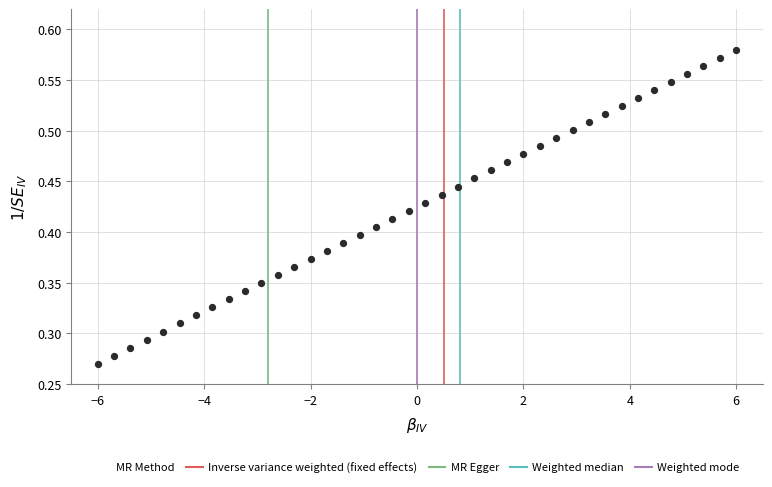

What is the range of X values (max minus min)?

12.0